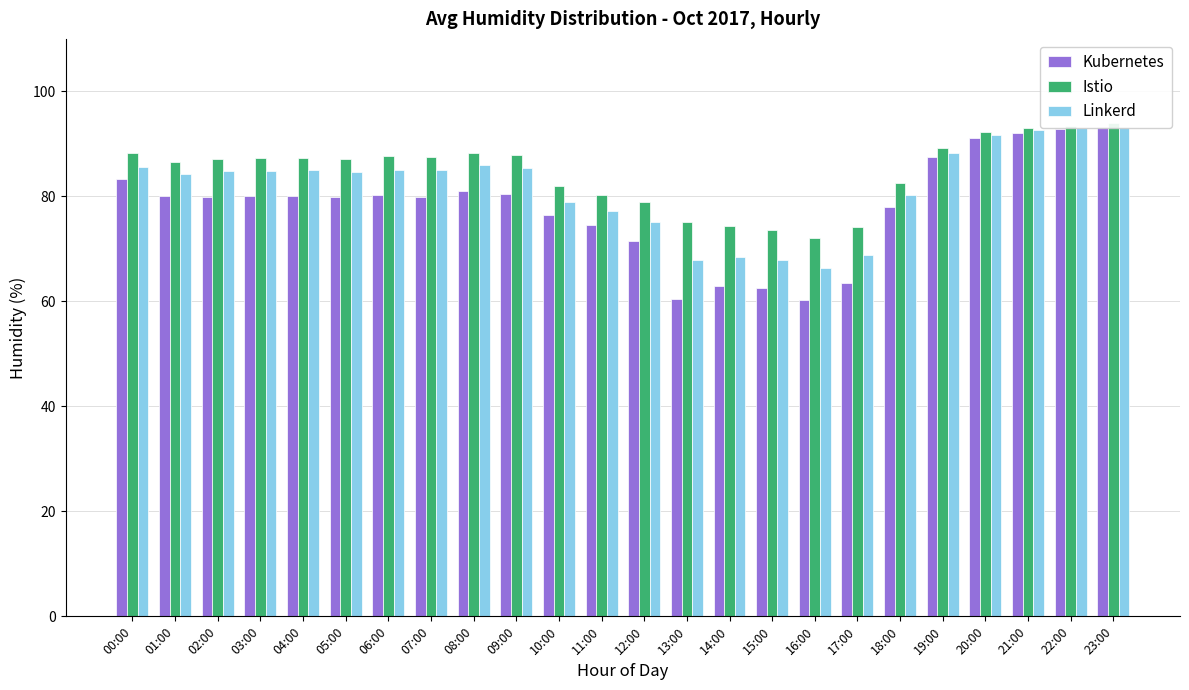

What is the average value of the Kubernetes series?

78.0